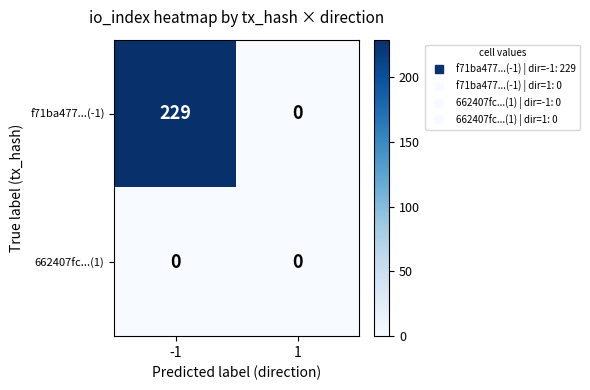

Rank the series by their maximum value, from lowest to highest.

662407fc...(1), f71ba477...(-1)